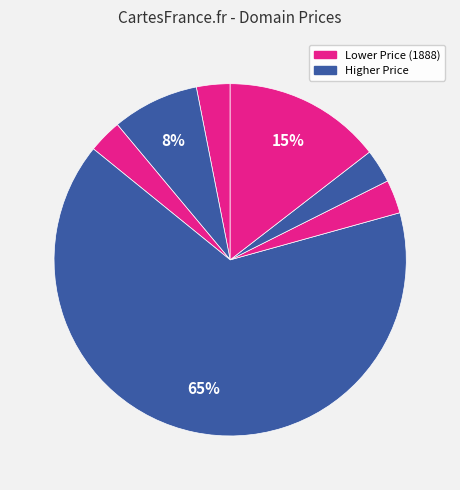

Count the number of slices in the pie.

7